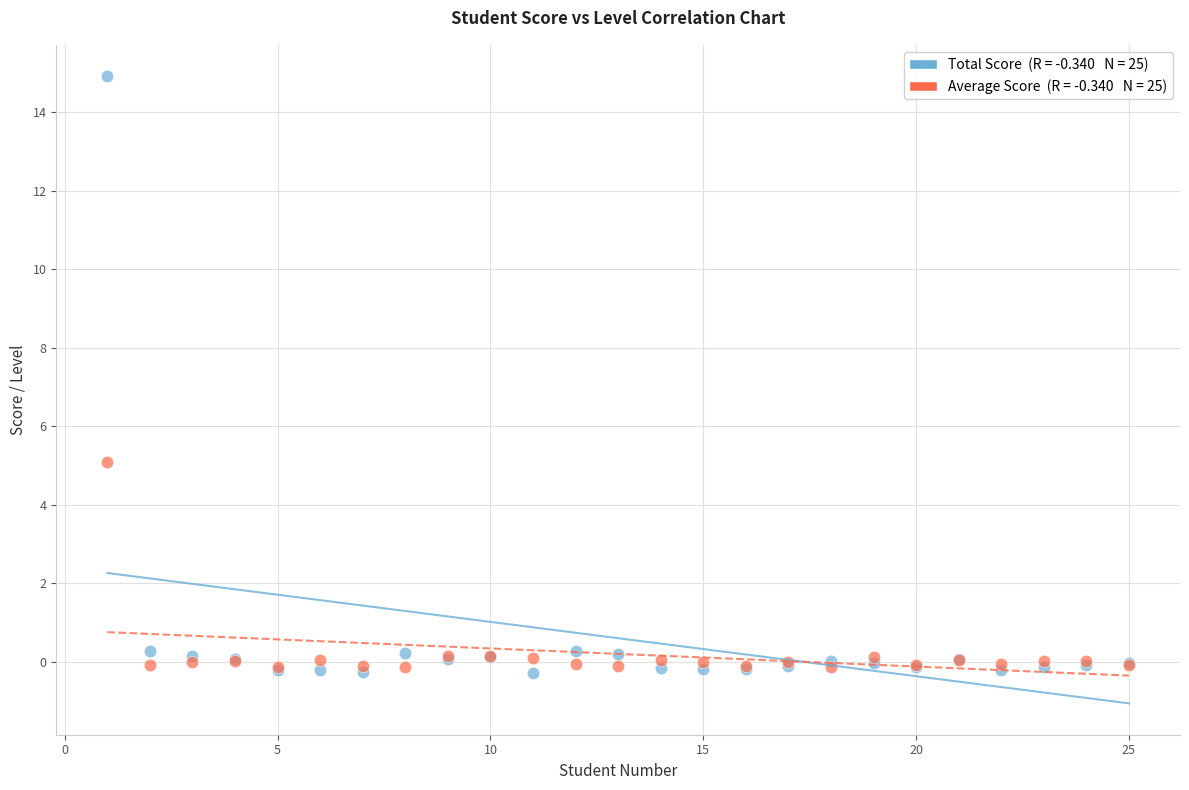

Across all series, what Y value is closest to 7?

5.1